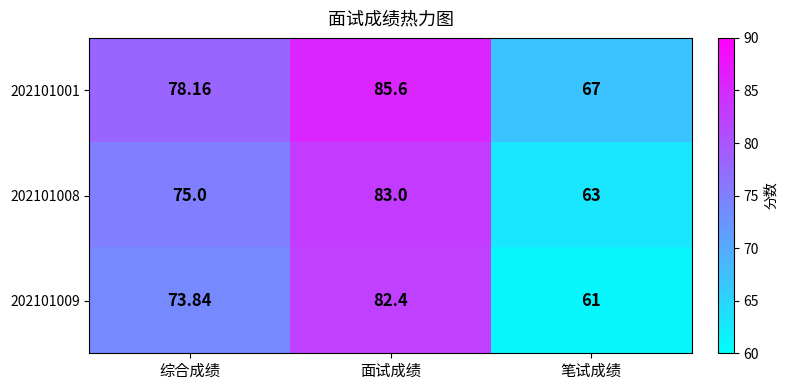

At which category is the sum across all series the highest?

面试成绩